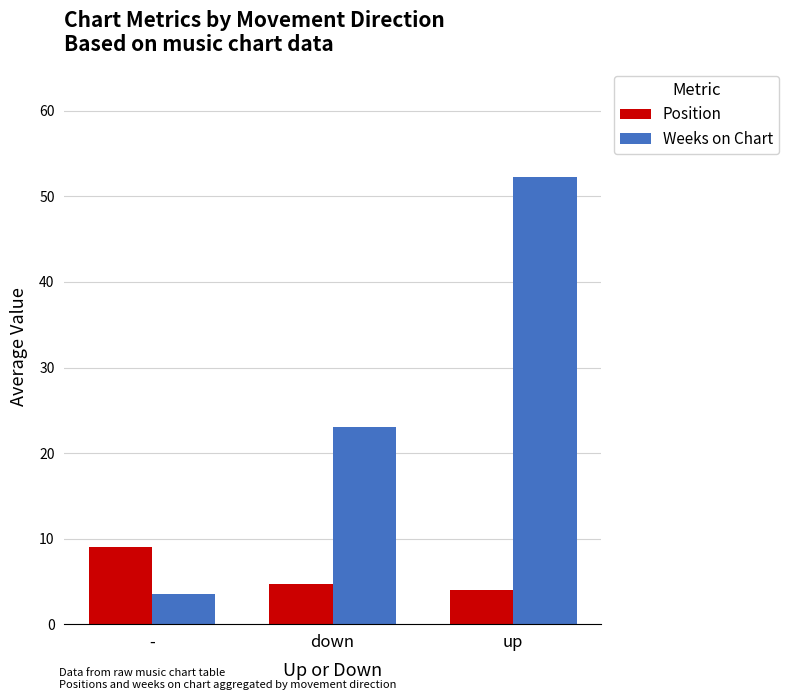

Is it true that Weeks on Chart equals 39.3 at down?

False